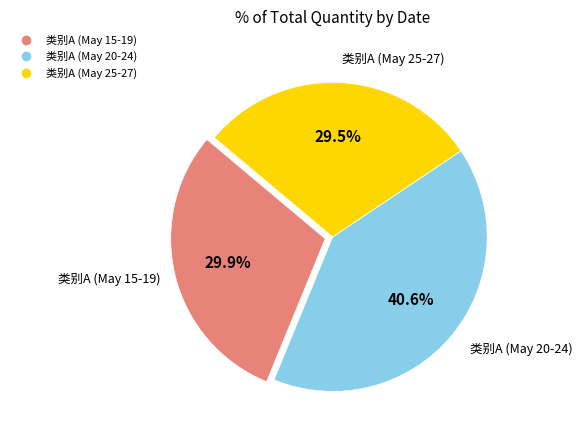

Count the number of slices in the pie.

3